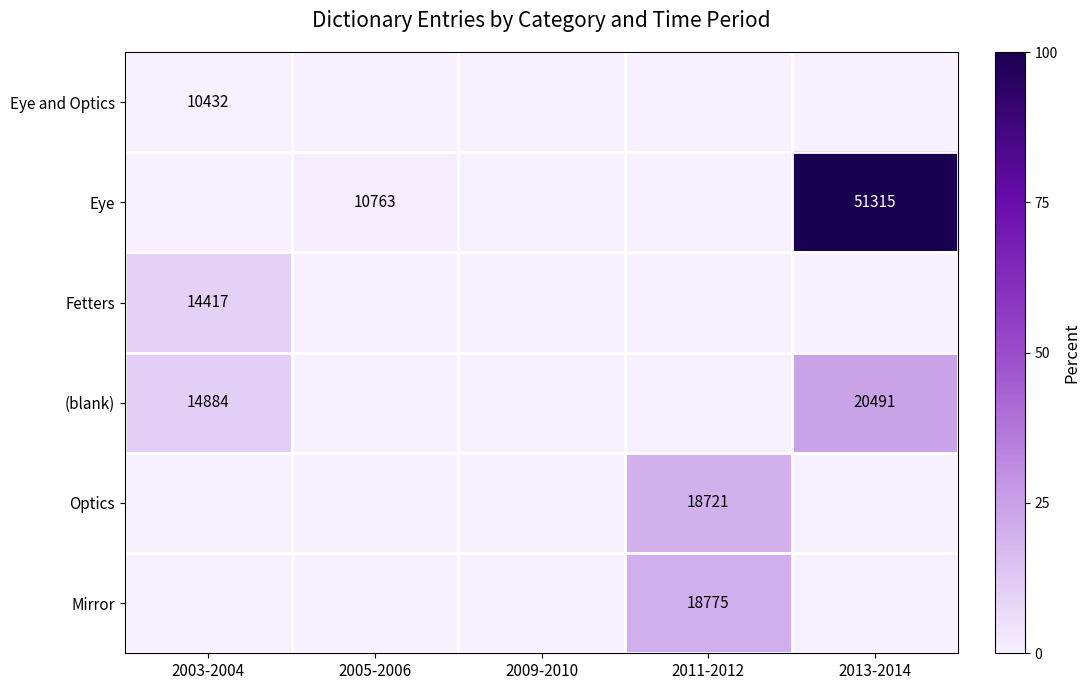

Between 2005-2006 and 2009-2010, which is larger?

2005-2006